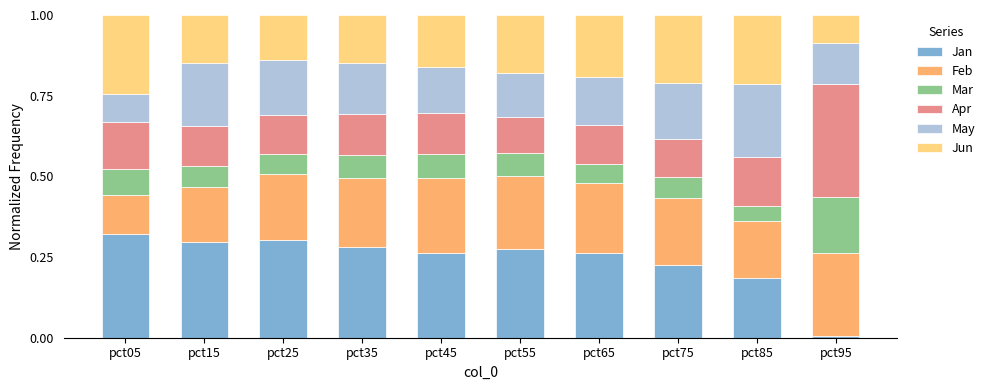

What is the sum of all Jan values?

2.4